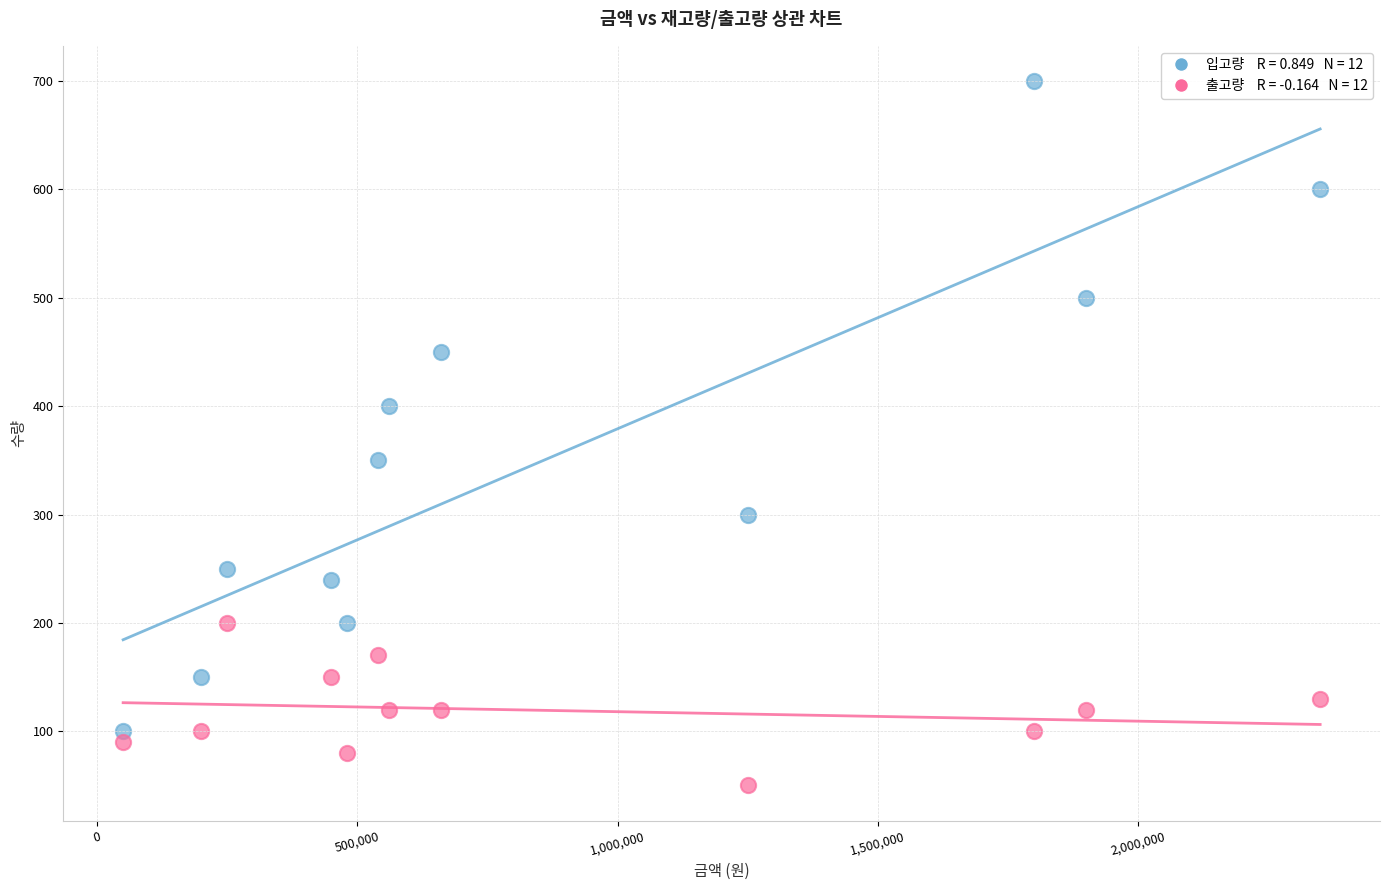

Across all data points, what is the range of X values (max minus min)?

2300000